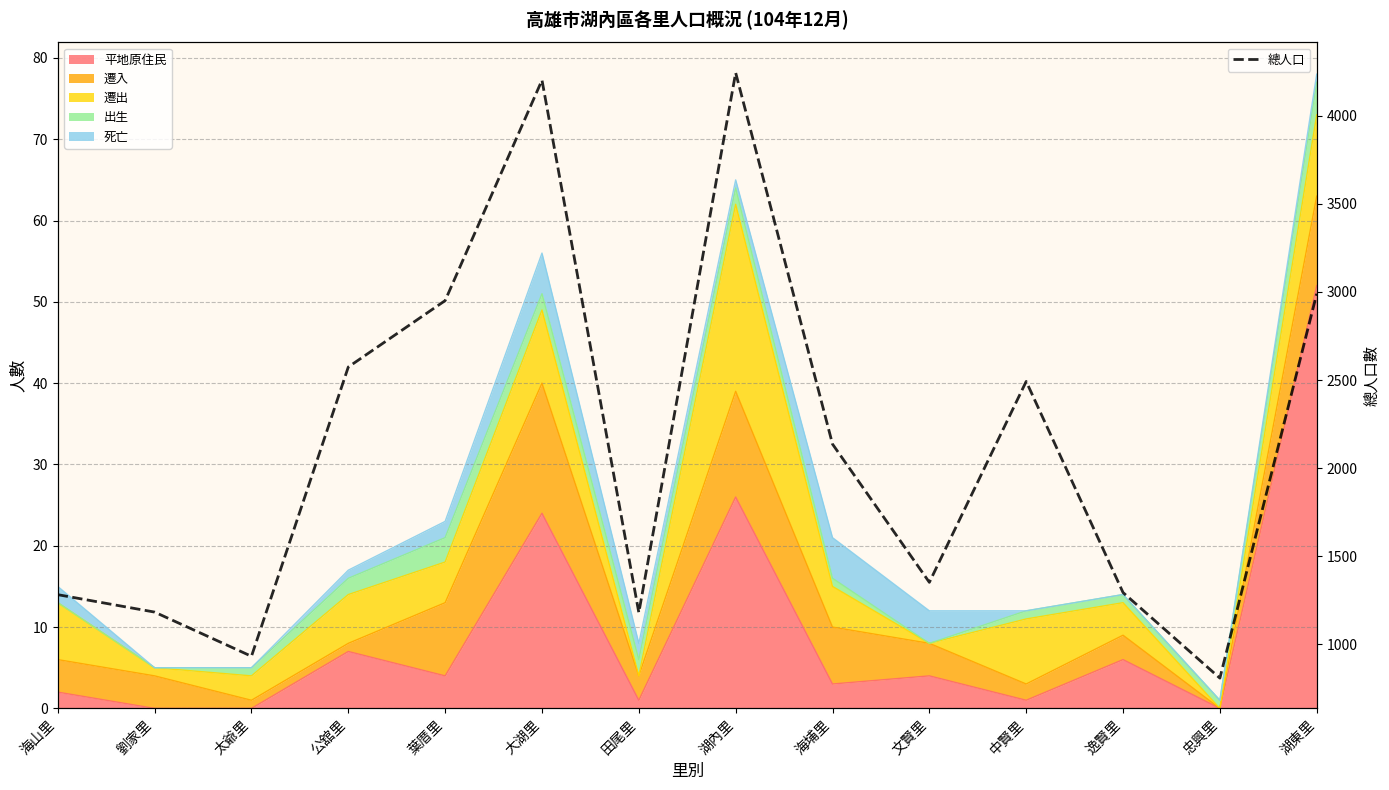

What is the average value?

2115